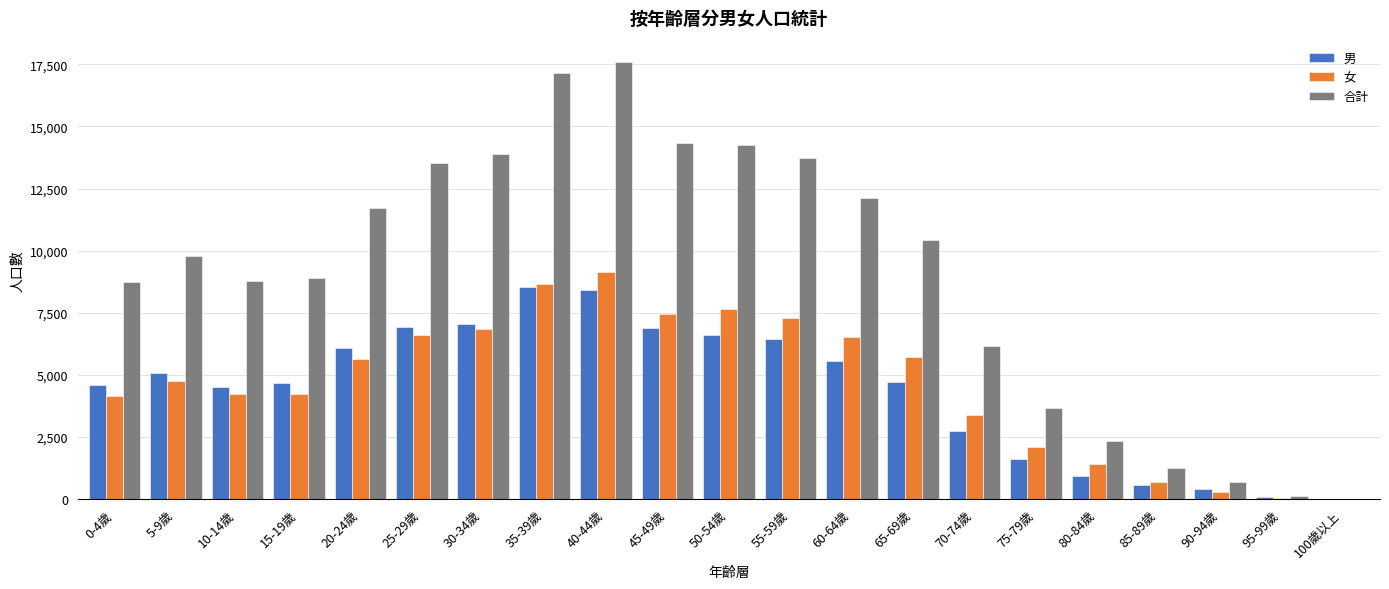

The value of 女 at 60-64歲 is 6546. True or false?

True